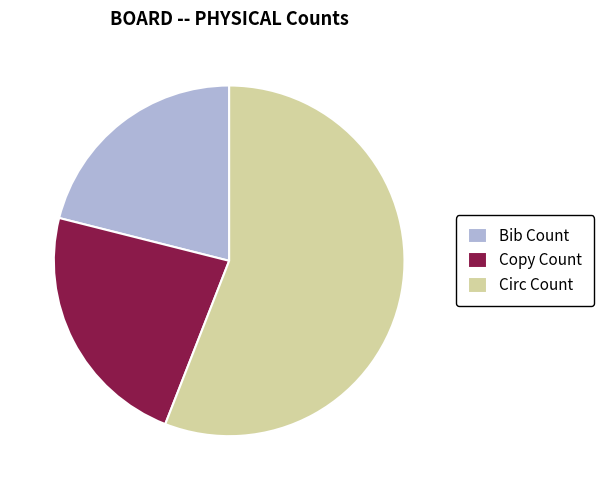

Is there a majority slice in this chart?

Yes